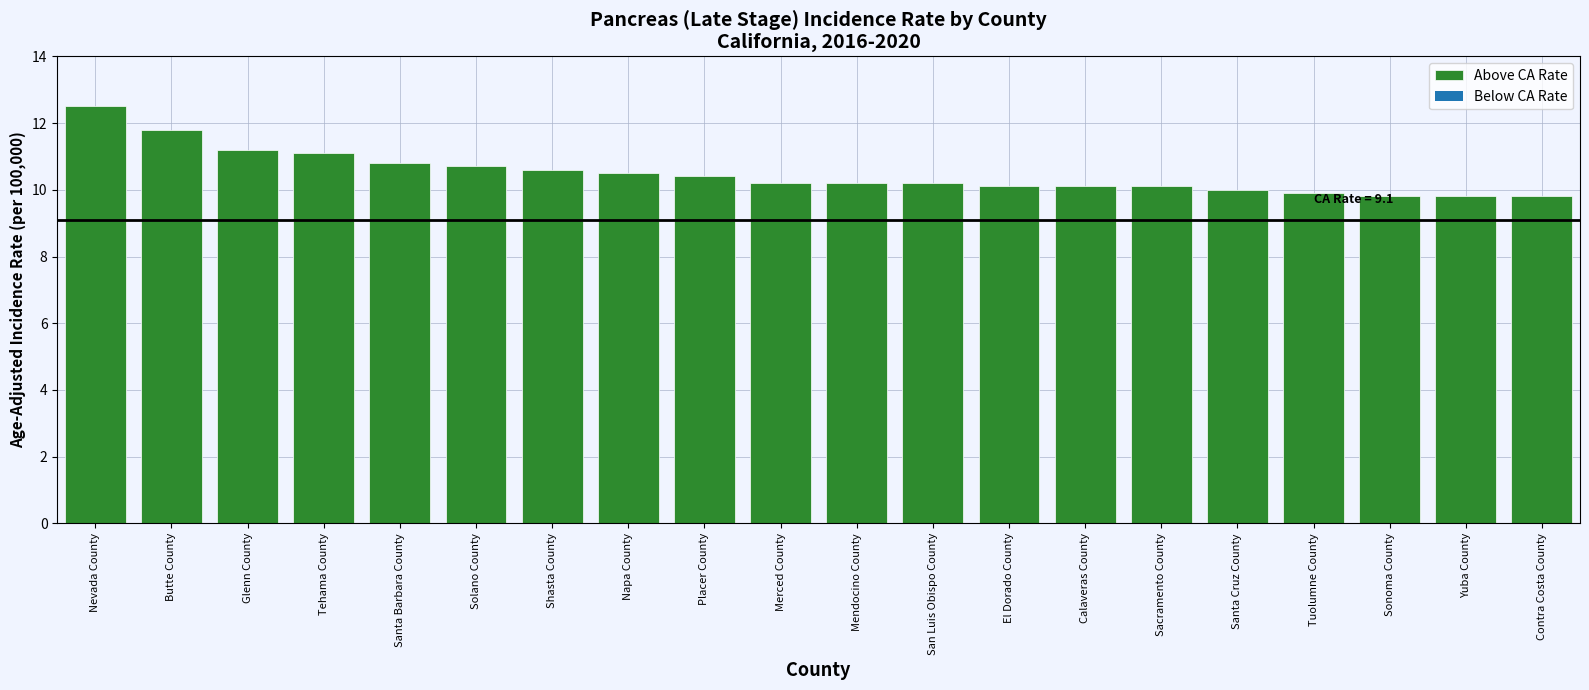

Is it true that the value at Solano County is 10.7?

True